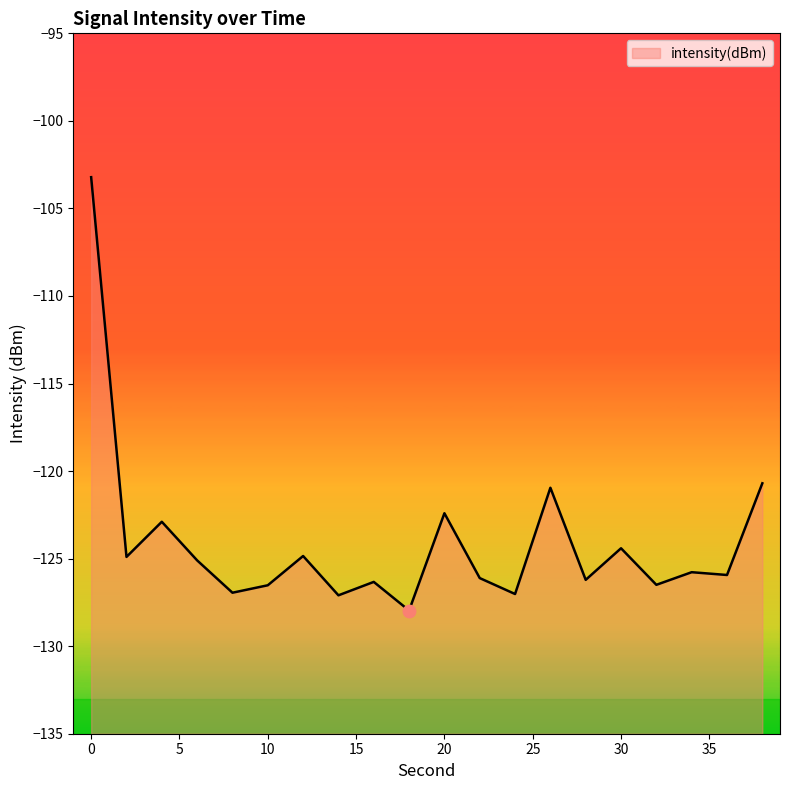

What is the difference between the maximum and minimum values?

24.7